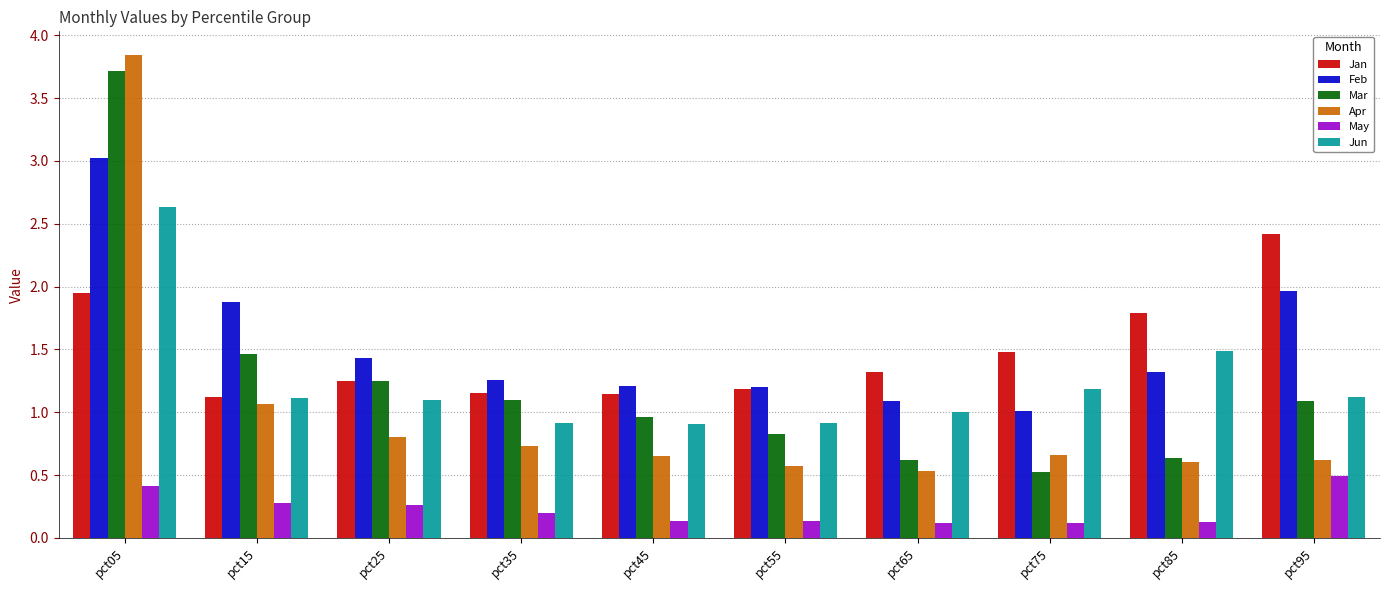

What is the difference between the maximum and second lowest values in the Apr series?

3.3